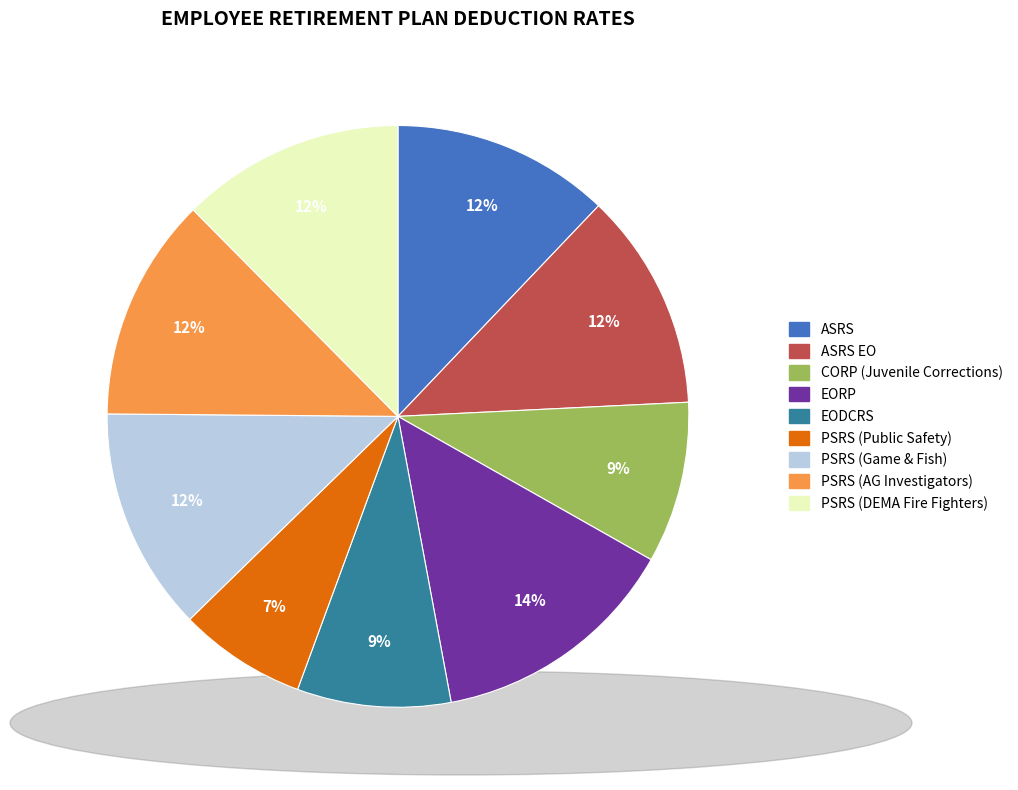

Is it true that ASRS is 6% of the pie?

False